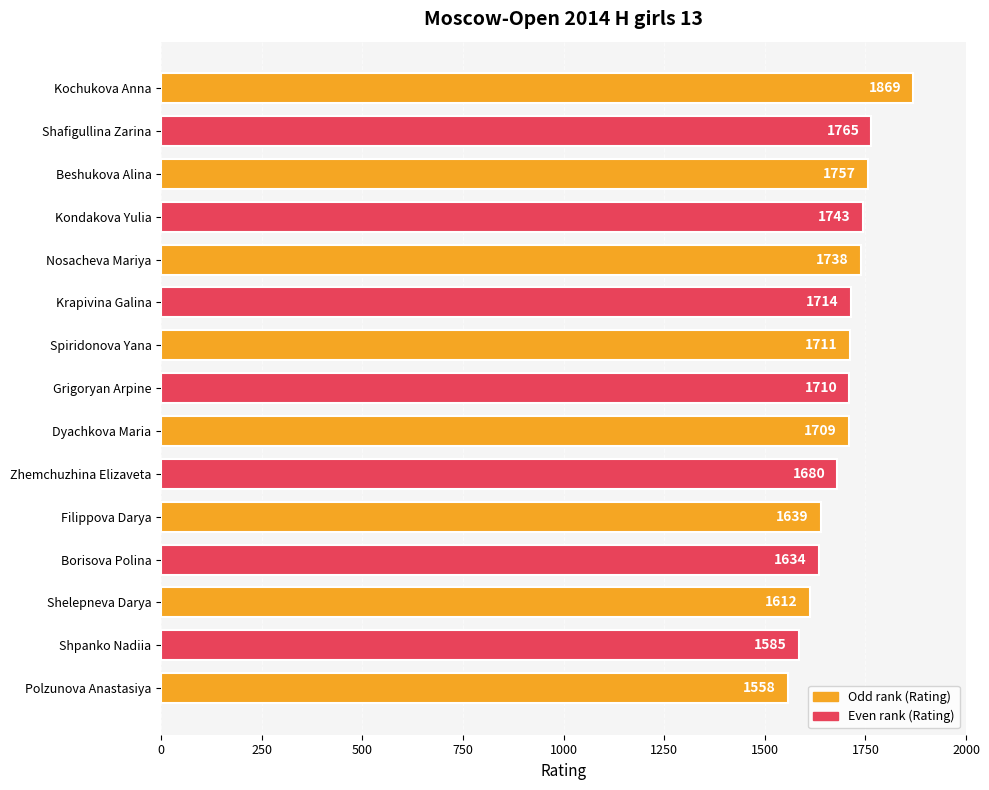

The value at Beshukova Alina is 818. True or false?

False